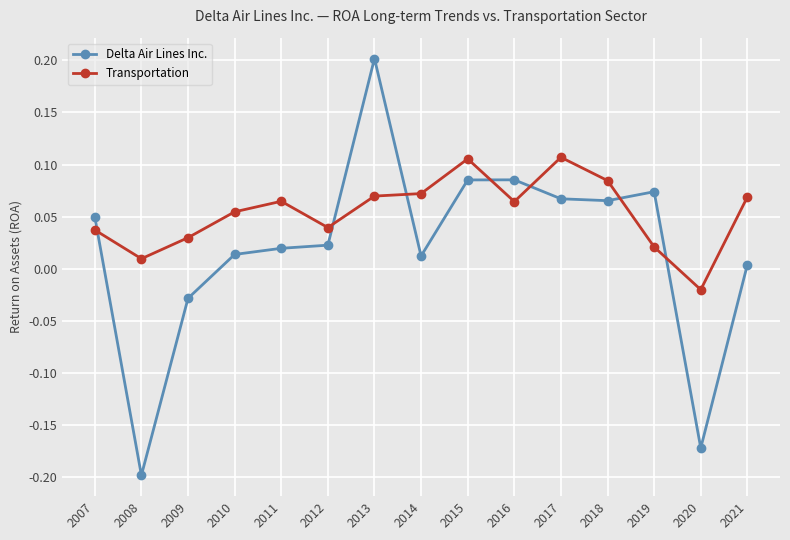

What is the sum of all Delta Air Lines Inc. values?

0.3